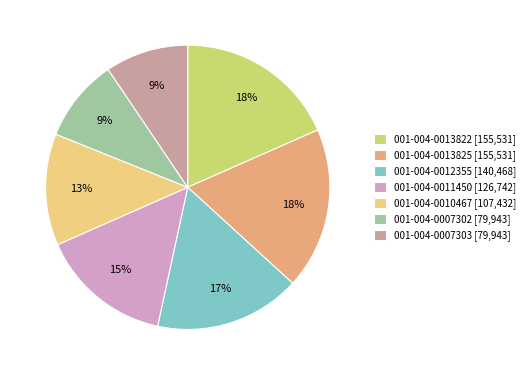

To the nearest percent, what is the combined percentage of 001-004-0012355 and 001-004-0013822?

35%